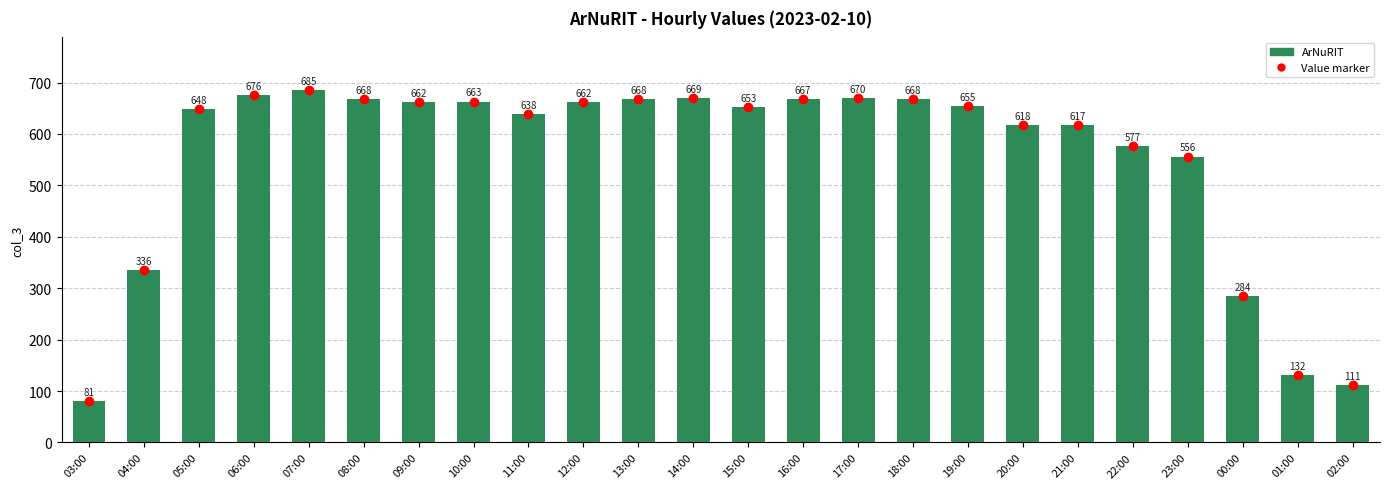

At which category does the chart reach its minimum across all series?

03:00